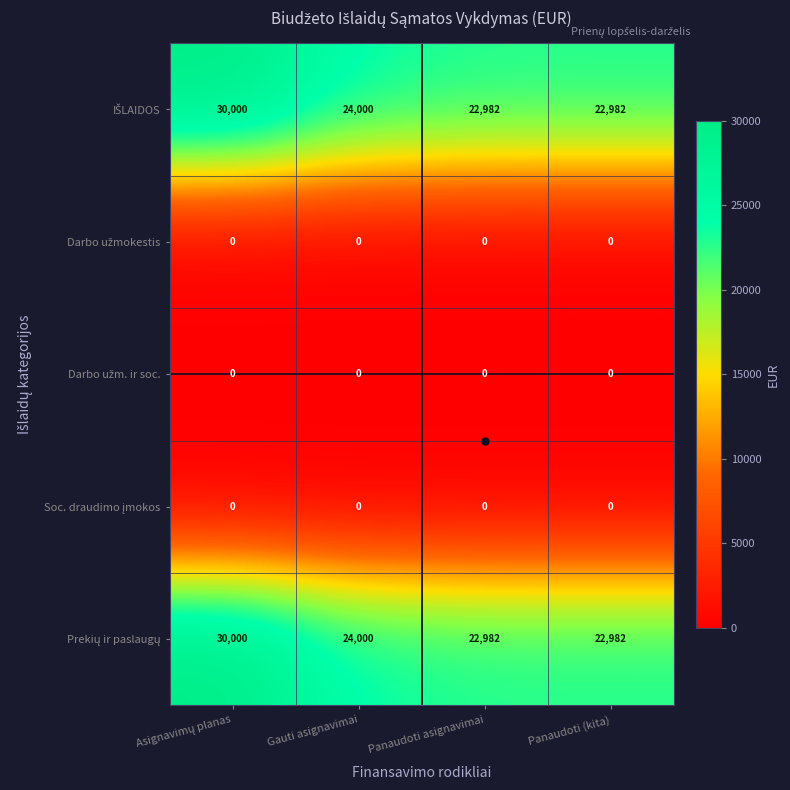

What is the greatest value displayed?

30000